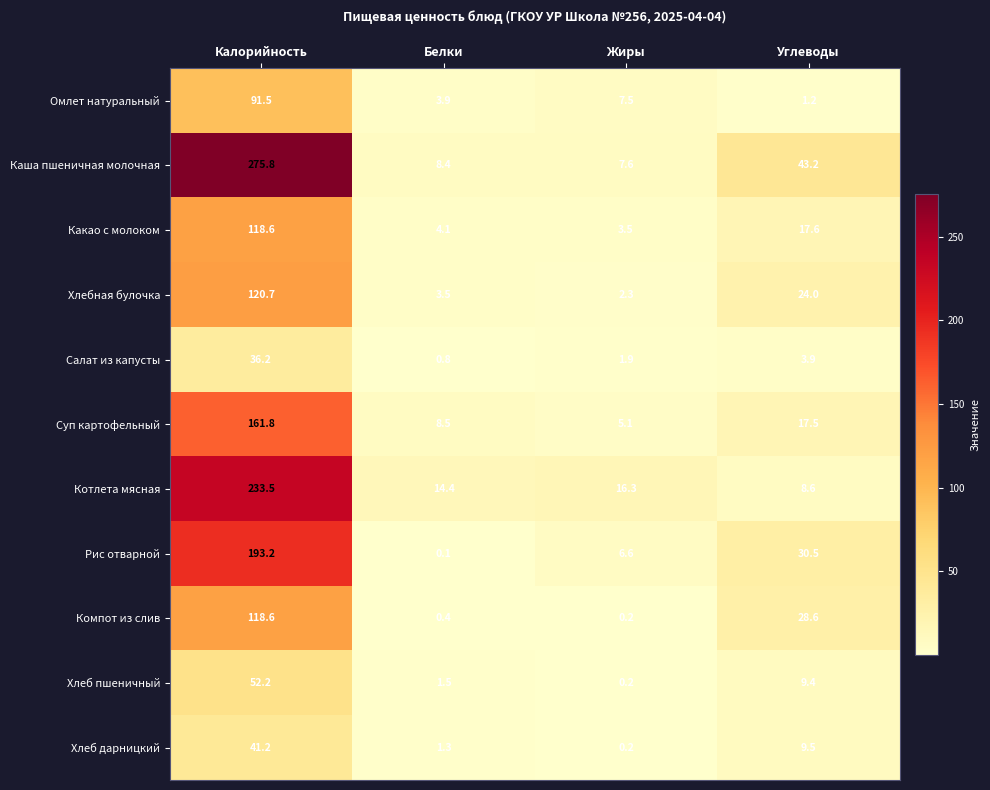

Where does the Салат из капусты series first go above 3?

Калорийность